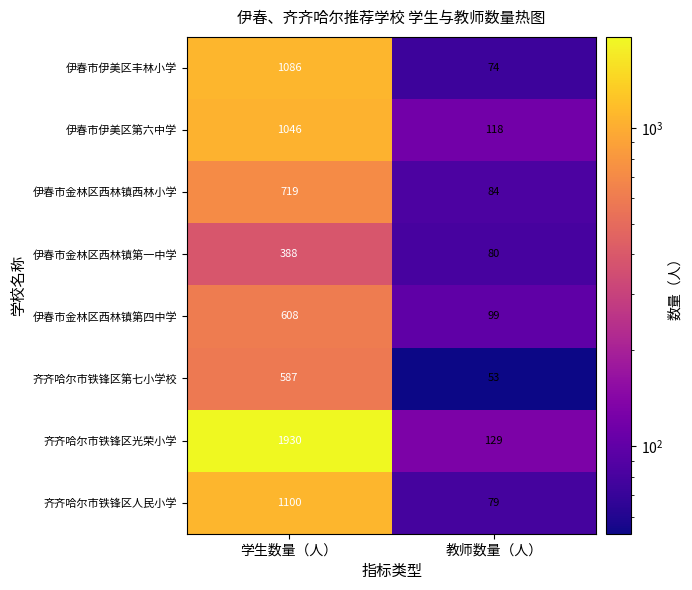

Rank the series by their maximum value, from lowest to highest.

伊春市金林区西林镇第一中学, 齐齐哈尔市铁锋区第七小学校, 伊春市金林区西林镇第四中学, 伊春市金林区西林镇西林小学, 伊春市伊美区第六中学, 伊春市伊美区丰林小学, 齐齐哈尔市铁锋区人民小学, 齐齐哈尔市铁锋区光荣小学